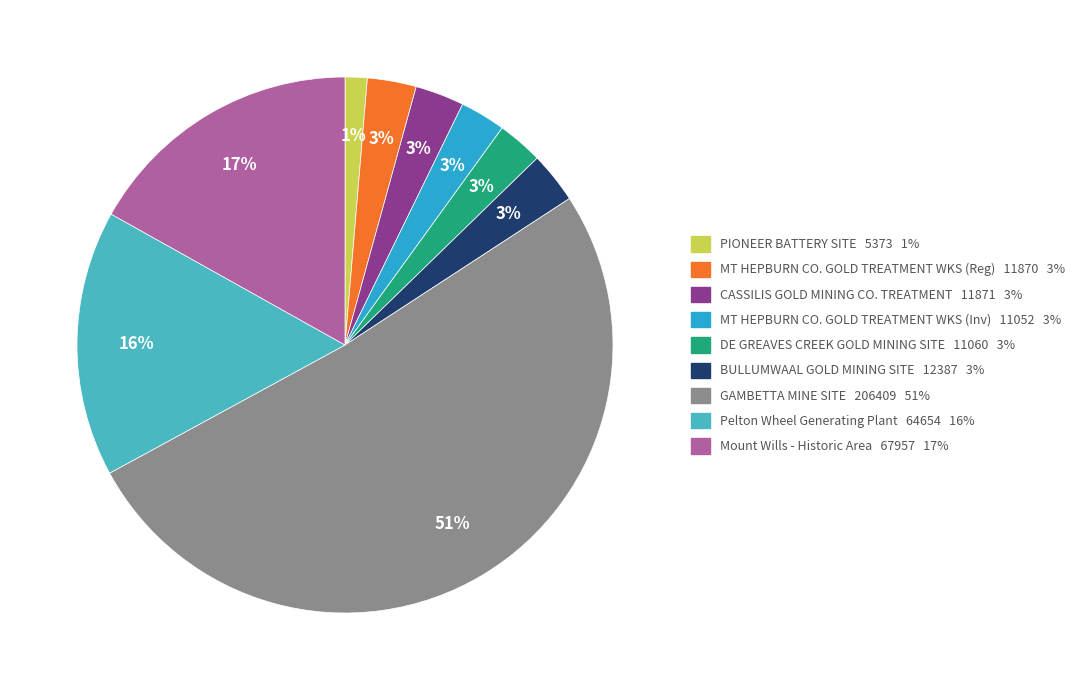

Which slice is the largest?

GAMBETTA MINE SITE 206409 51%